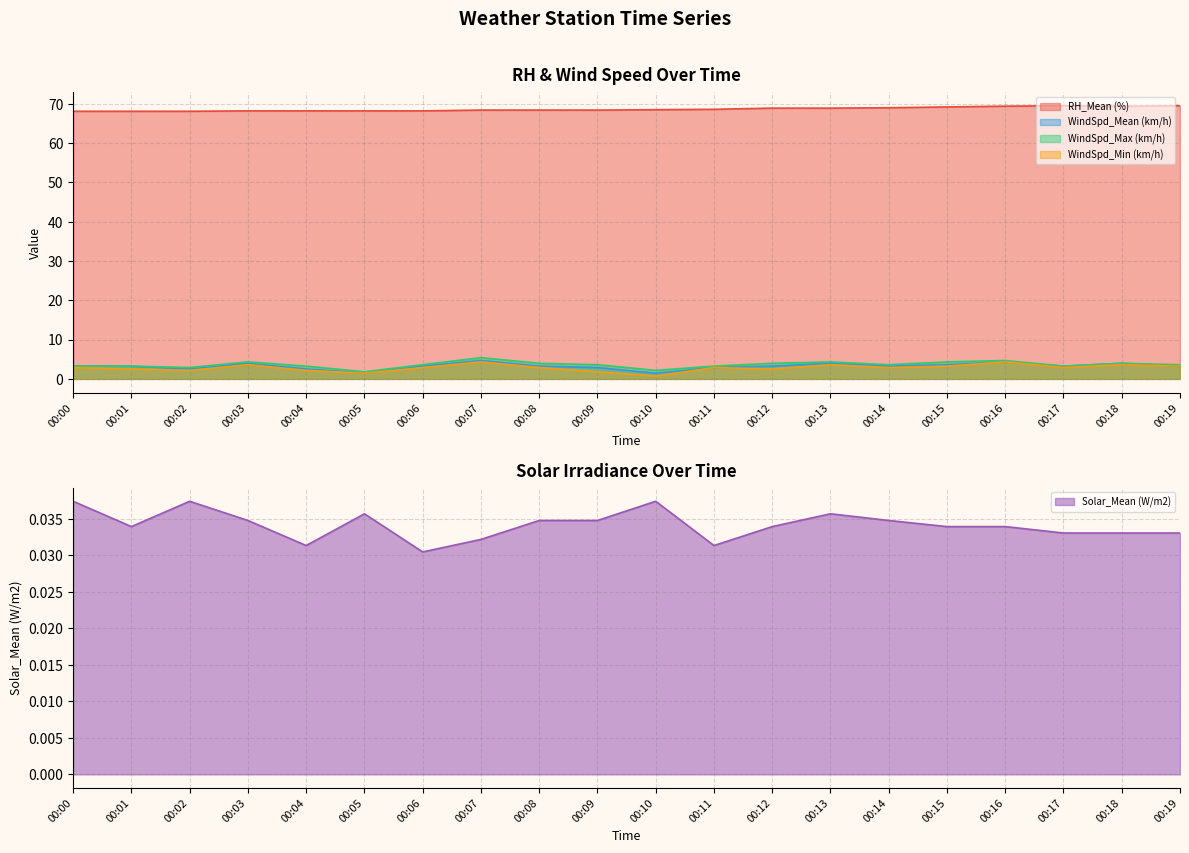

The RH_Mean (%) series shows 26.6 at 00:14. True or false?

False